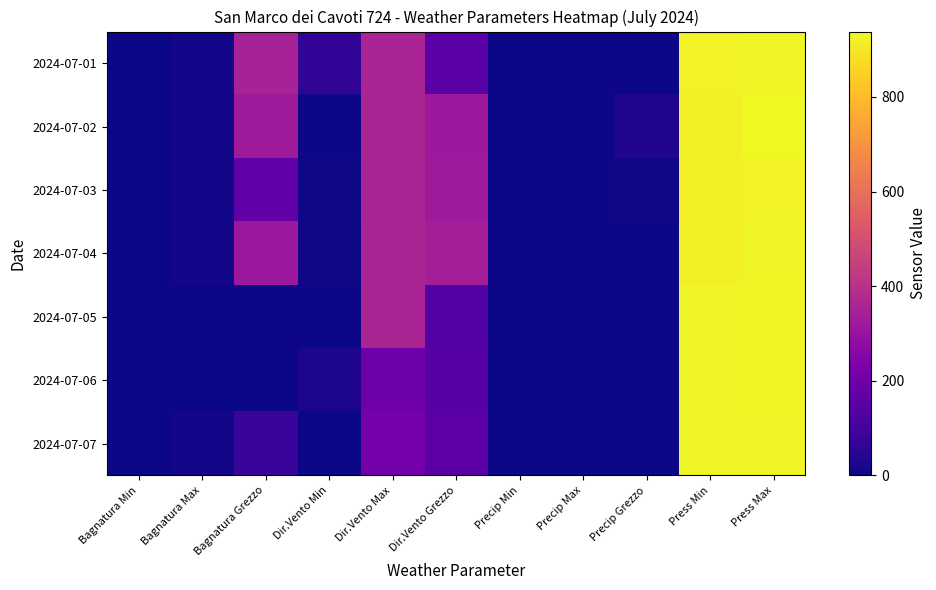

What is the total value across all series at Dir.Vento Grezzo?

1561.0